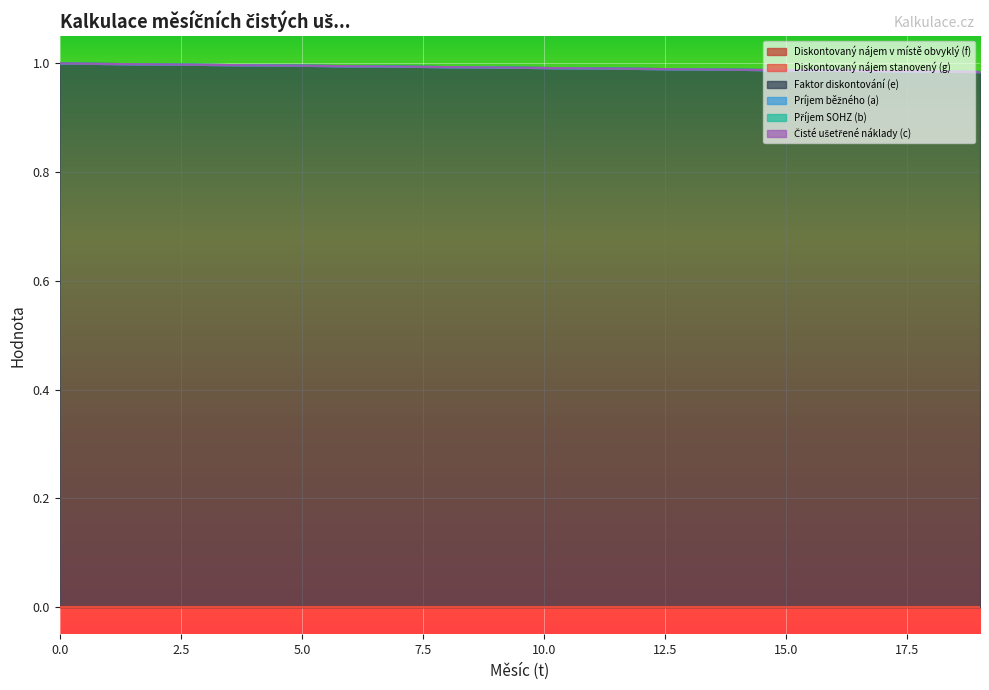

Is it true that Faktor diskontování (e) equals 0.4 at 13?

False